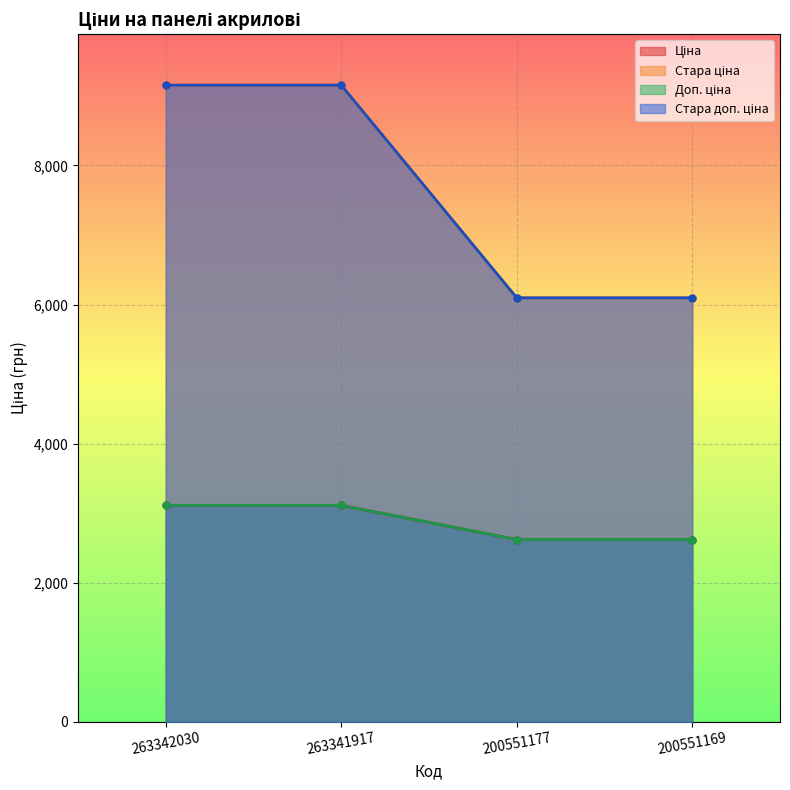

What are all the series names shown in the legend?

Ціна, Стара ціна, Доп. ціна, Стара доп. ціна